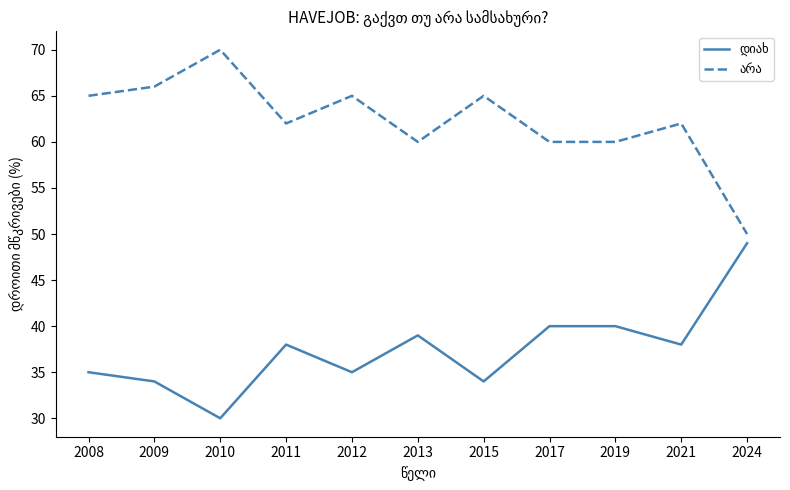

What is the difference between the highest and lowest values at 2019?

20